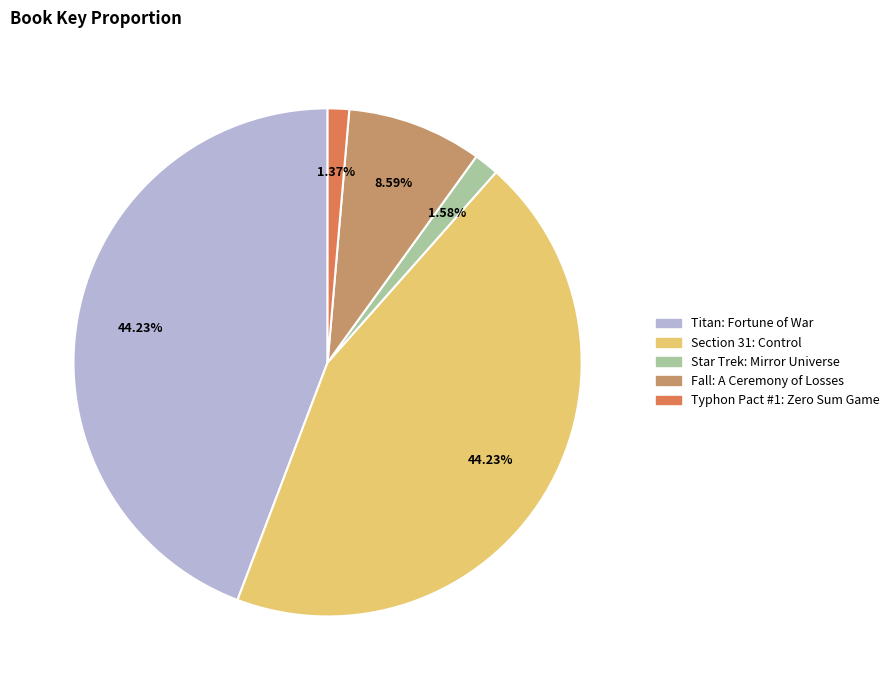

How many slices are in this pie chart?

5